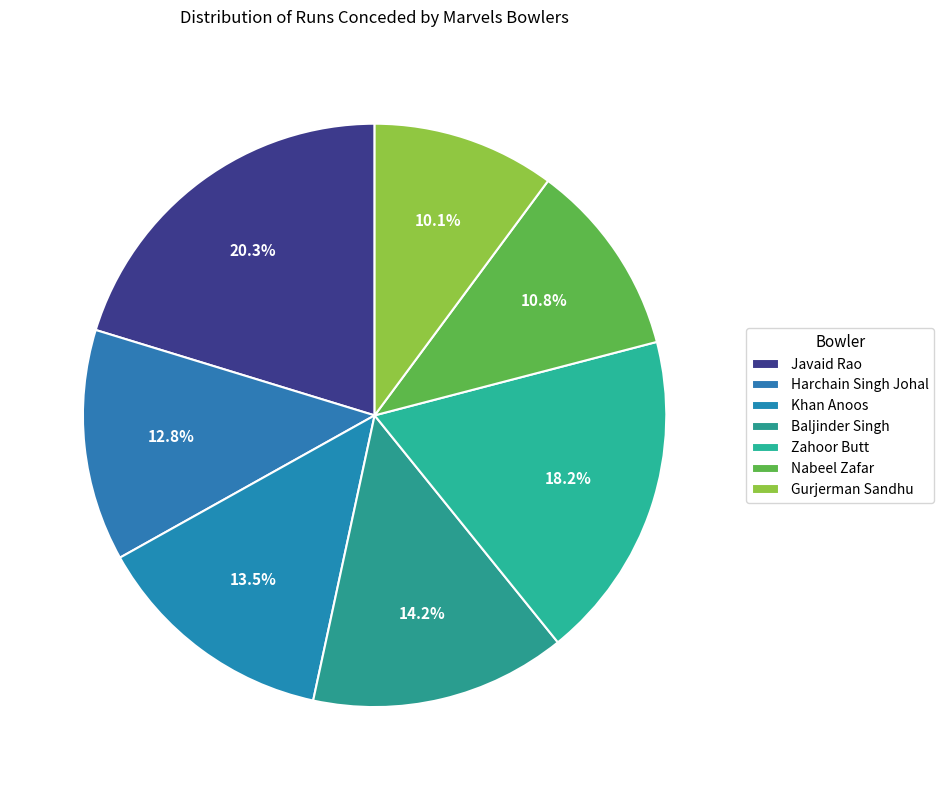

What percentage is the Baljinder Singh slice, to the nearest percent?

14%